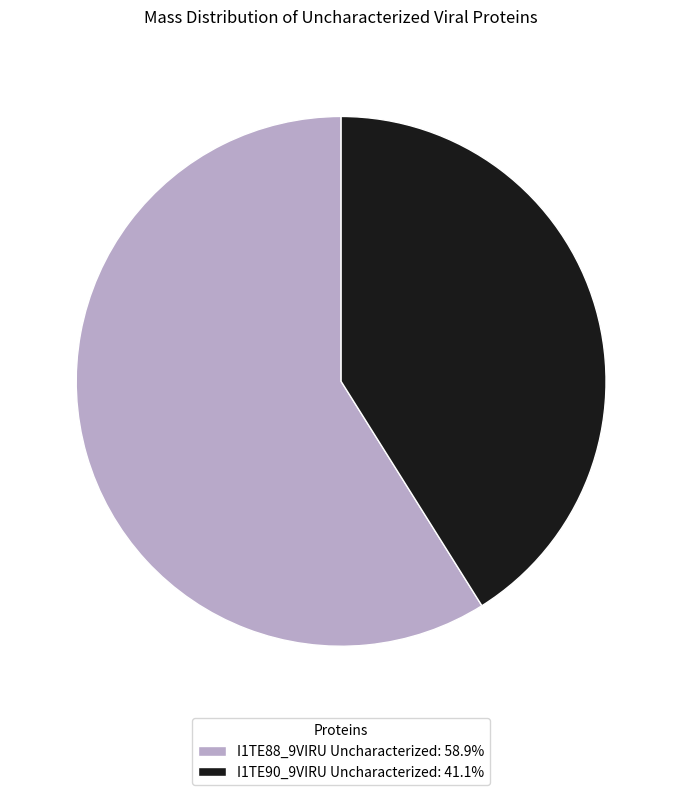

Is it true that I1TE88_9VIRU Uncharacterized is 70% of the pie?

False